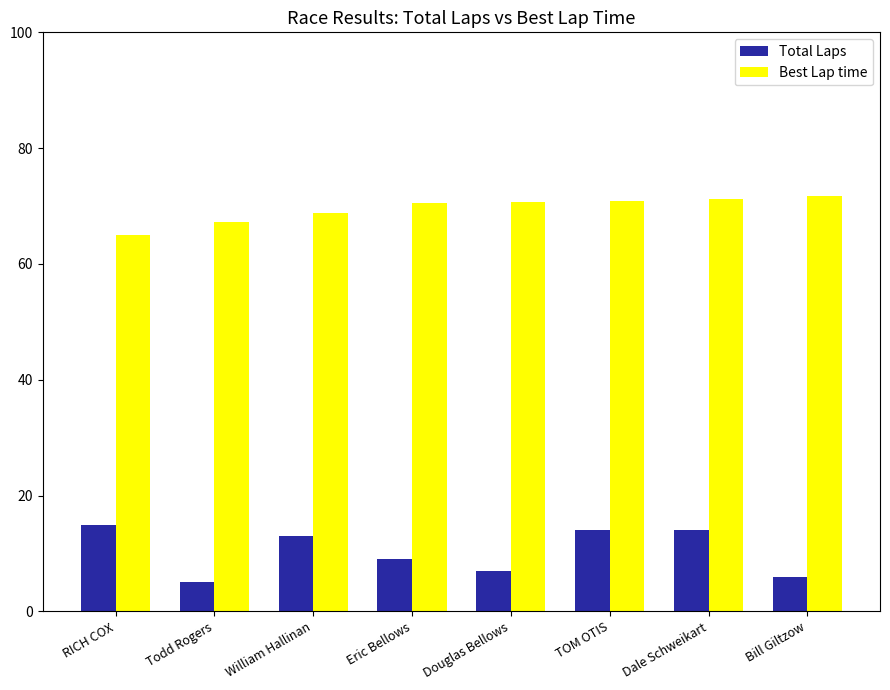

Rank the series by their maximum value, from lowest to highest.

Total Laps, Best Lap time